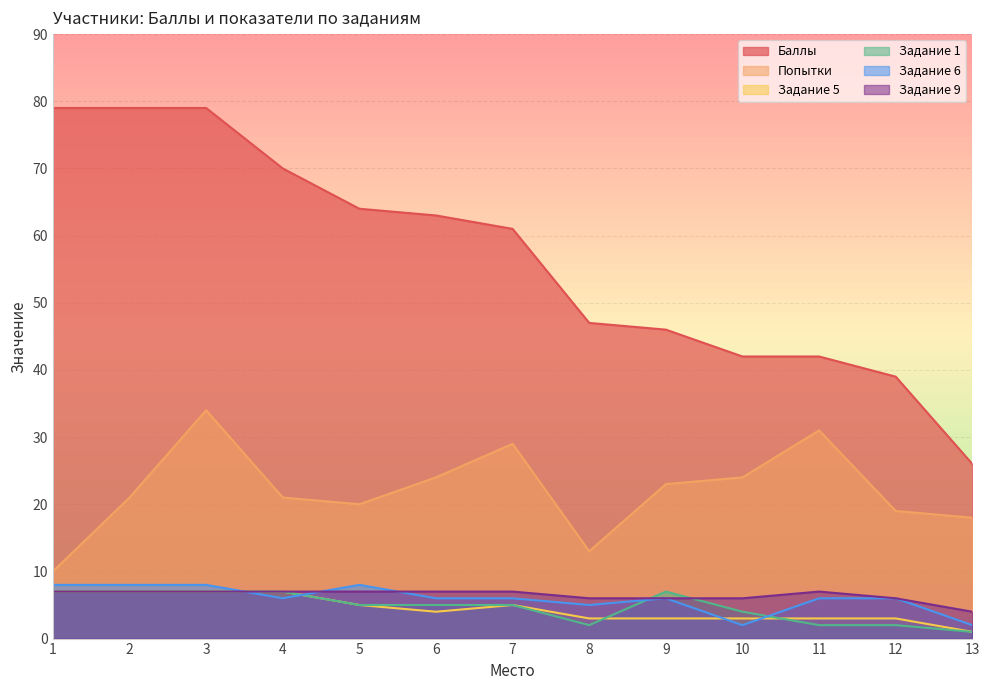

Which series has the largest total across all categories?

Баллы